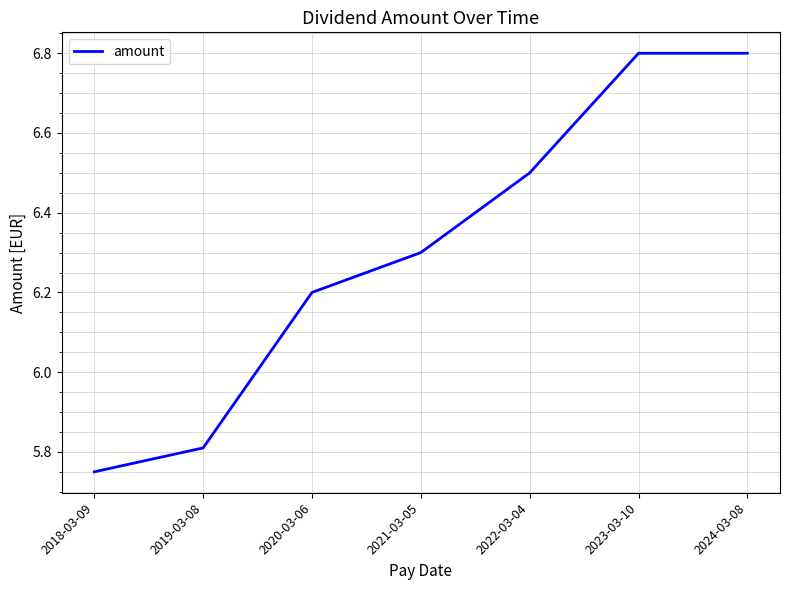

What is the average value?

6.3